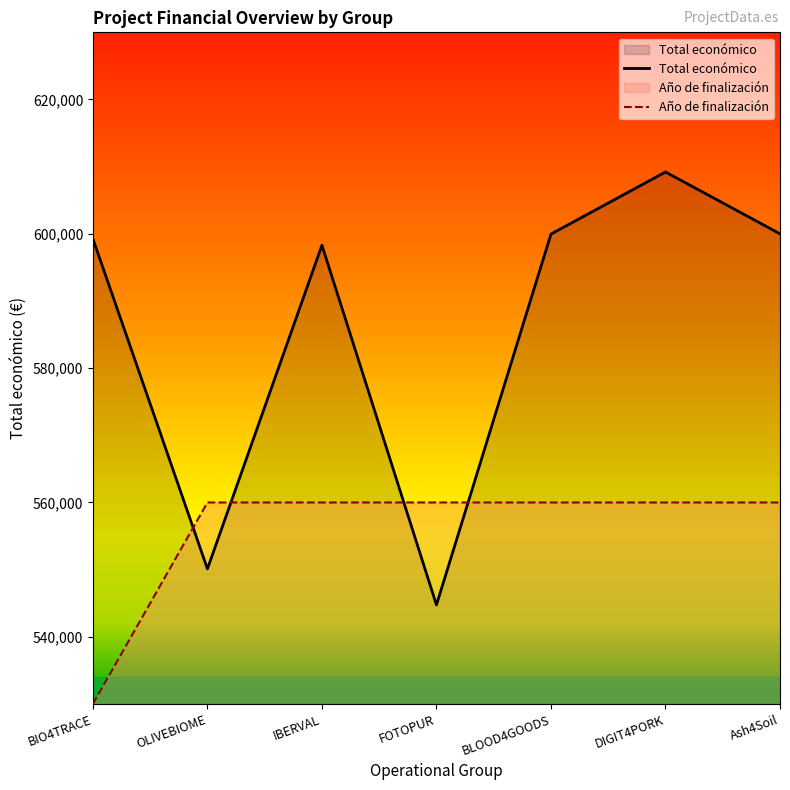

At which label is Total económico closest to 576976?

IBERVAL